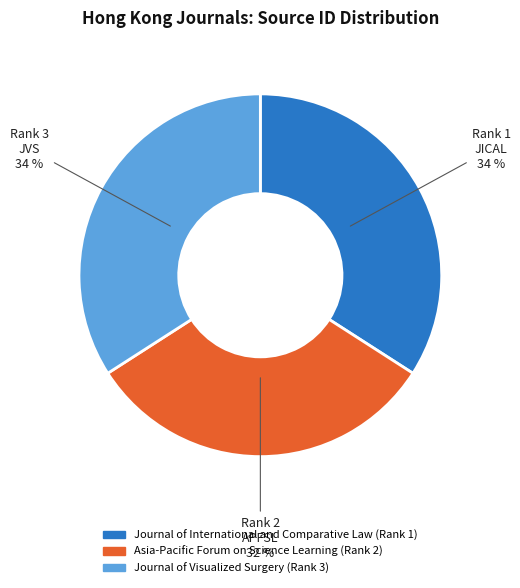

Do Journal of International and Comparative Law (Rank 1) and Asia-Pacific Forum on Science Learning (Rank 2) together represent more than half of the pie?

Yes